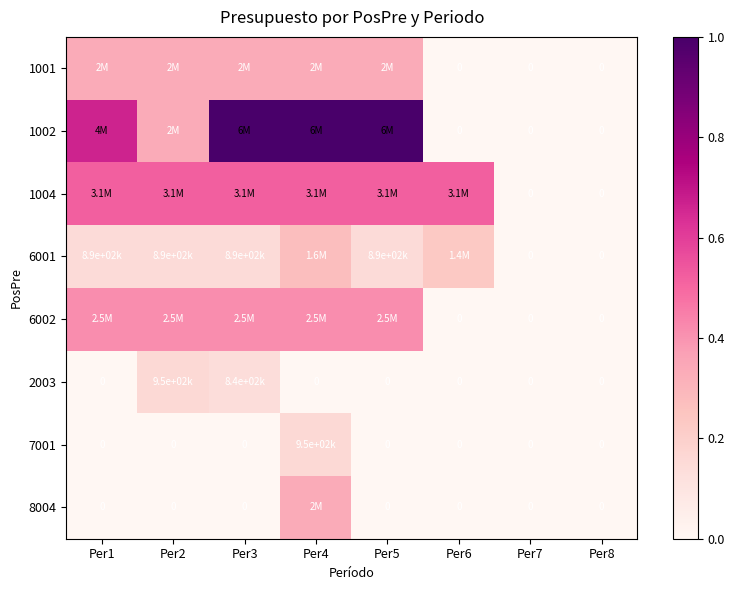

List the series in order of their peak value, highest first.

1002, 1004, 6002, 1001, 8004, 6001, 2003, 7001